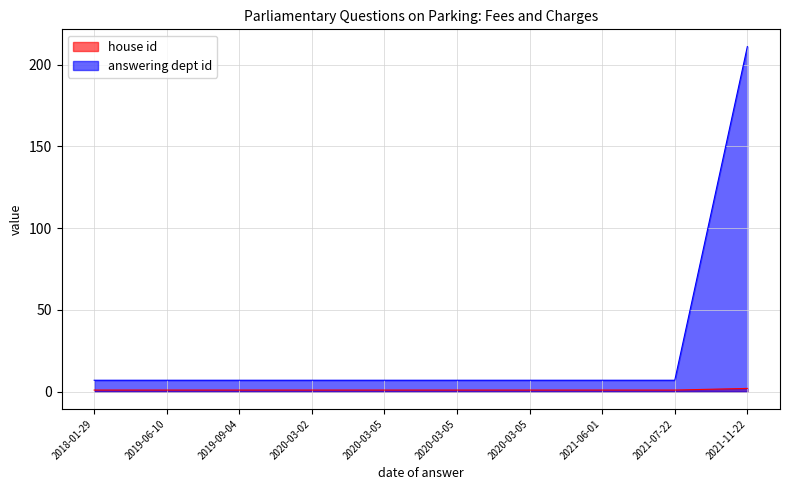

Does the chart have visible grid lines?

Yes